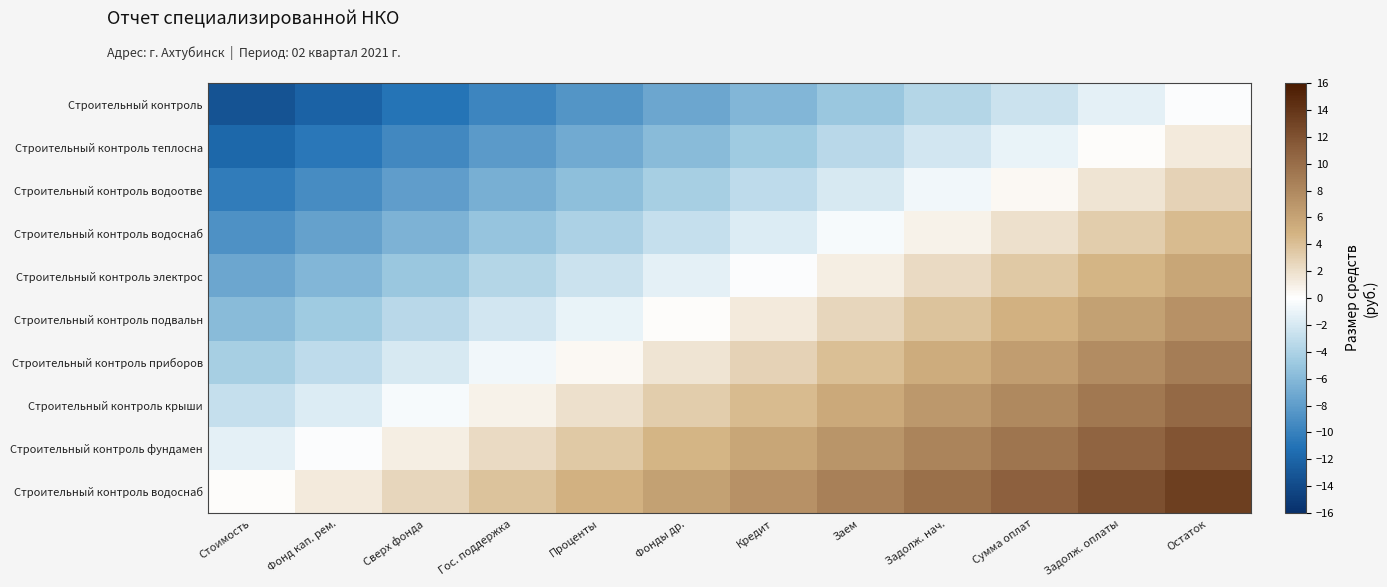

What is the spread (max minus min) of values at Задолж. нач.?

13.5